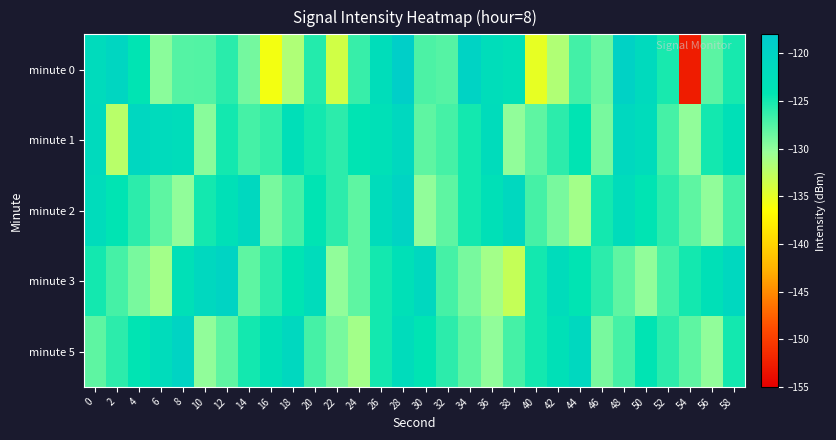

What is the total value across all series at 58?

-621.1